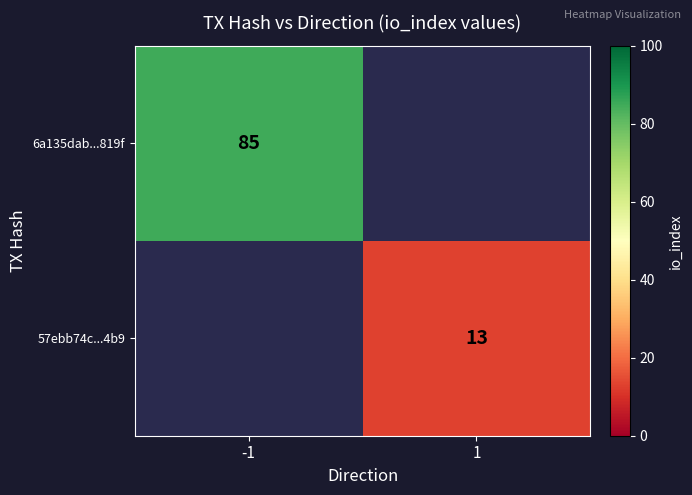

True or false: 6a135dab...819f has a value of 85 at -1.

True